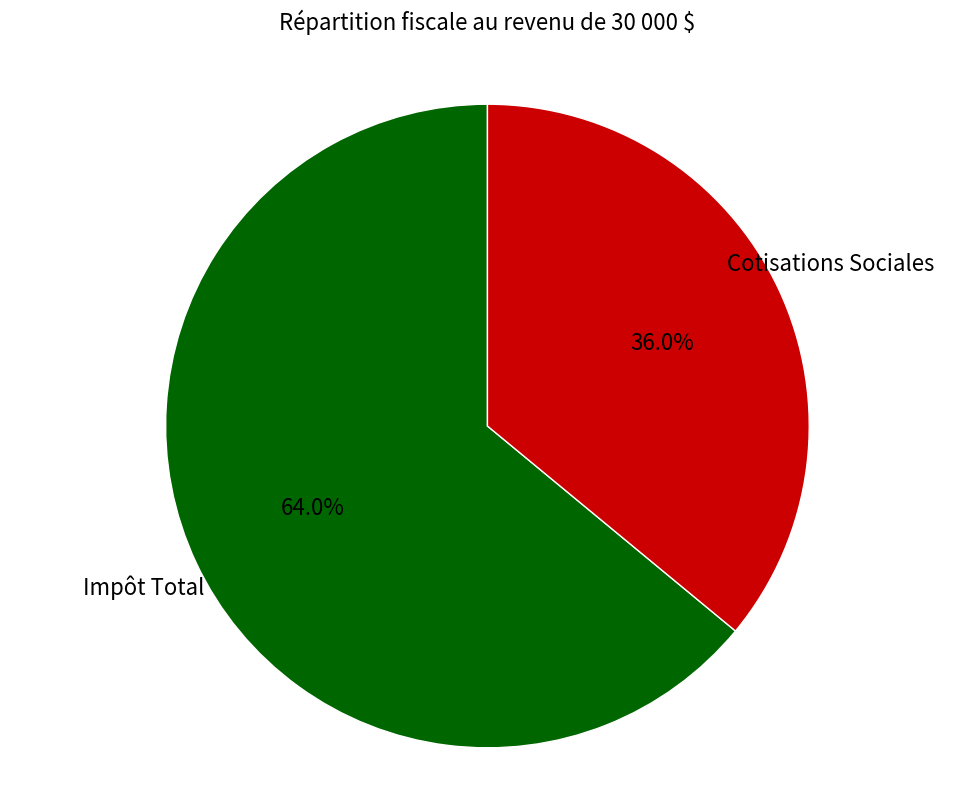

Is there any slice that represents more than half of the pie?

Yes